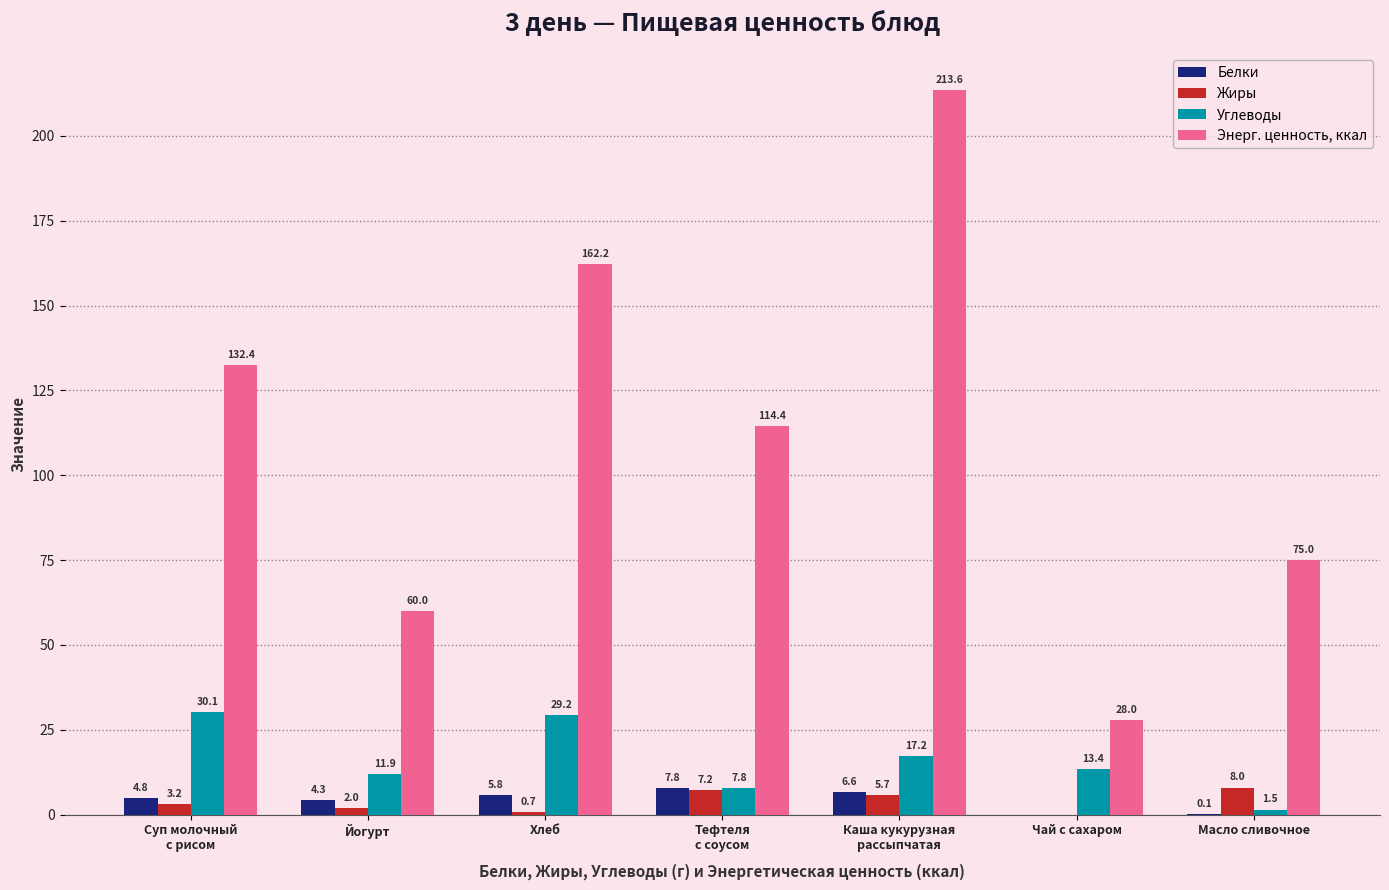

Read the Энерг. ценность, ккал value at Масло сливочное.

75.0